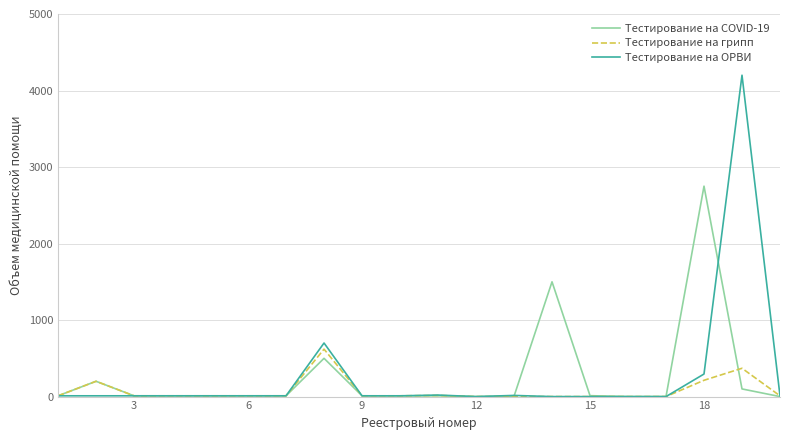

Rank the series by their maximum value, from lowest to highest.

Тестирование на грипп, Тестирование на COVID-19, Тестирование на ОРВИ